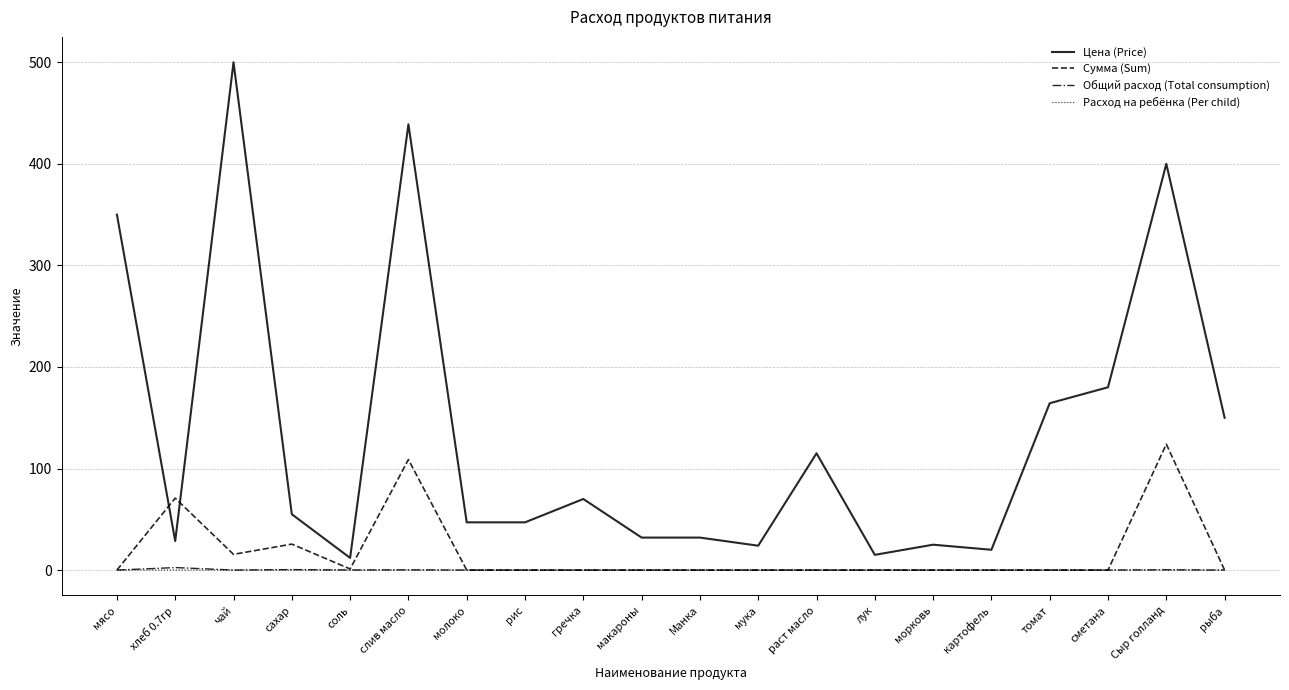

Which series changed the most between слив масло and сметана?

Цена (Price)